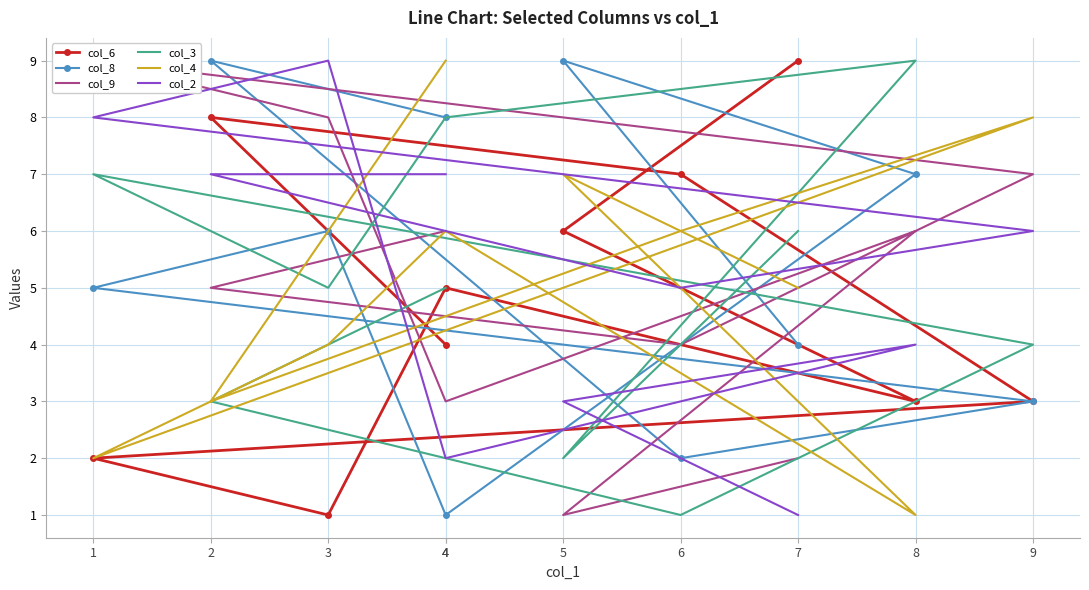

Which series changed the most between 6 and 4?

col_8